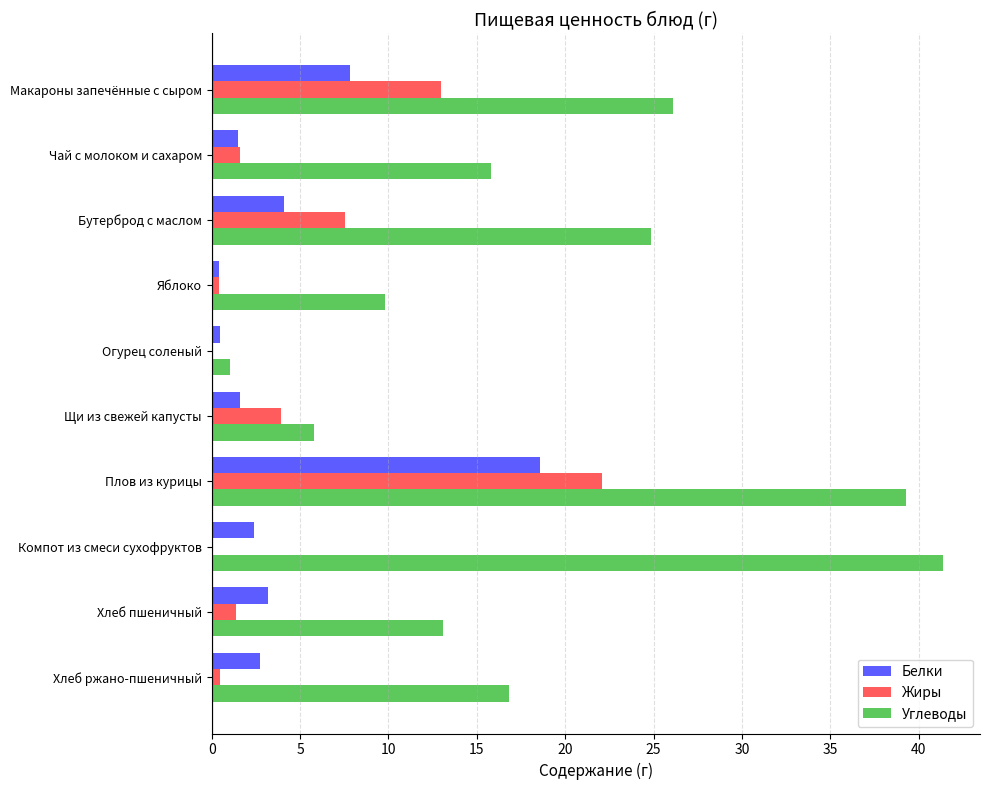

Is it true that Углеводы equals 26.1 at Макароны запечённые с сыром?

True